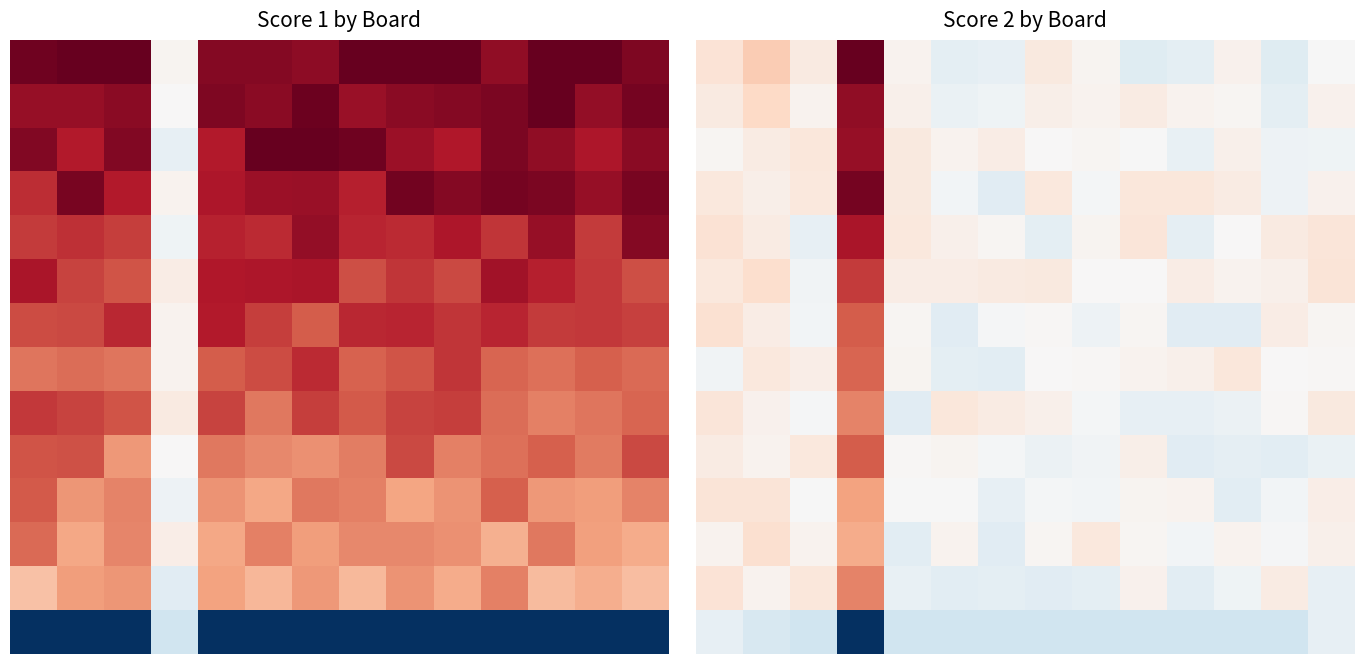

At which category is the sum across all series the highest?

4